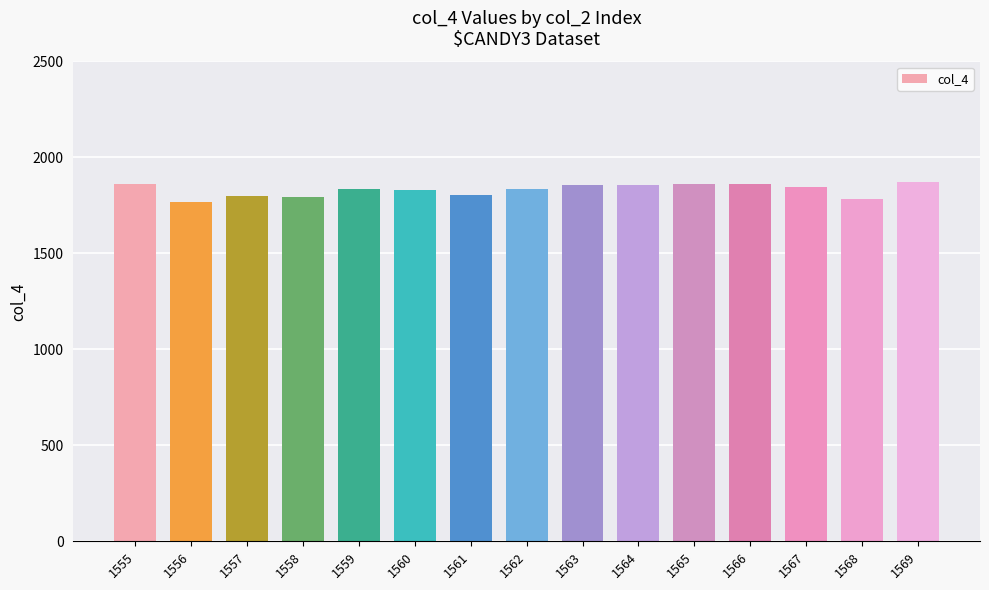

What is the change in value from 1559 to 1568?

-55